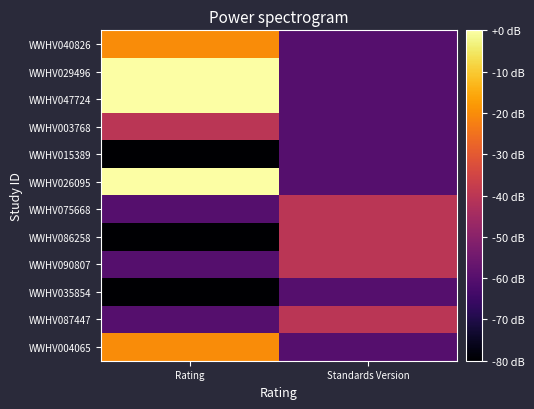

Reading right to left, transcribe all the data shown in this chart.

WWHV040826: Standards Version=-60.0	Rating=-20.0
WWHV029496: Standards Version=-60.0	Rating=-0.0
WWHV047724: Standards Version=-60.0	Rating=-0.0
WWHV003768: Standards Version=-60.0	Rating=-40.0
WWHV015389: Standards Version=-60.0	Rating=-80.0
WWHV026095: Standards Version=-60.0	Rating=-0.0
WWHV075668: Standards Version=-40.0	Rating=-60.0
WWHV086258: Standards Version=-40.0	Rating=-80.0
WWHV090807: Standards Version=-40.0	Rating=-60.0
WWHV035854: Standards Version=-60.0	Rating=-80.0
WWHV087447: Standards Version=-40.0	Rating=-60.0
WWHV004065: Standards Version=-60.0	Rating=-20.0